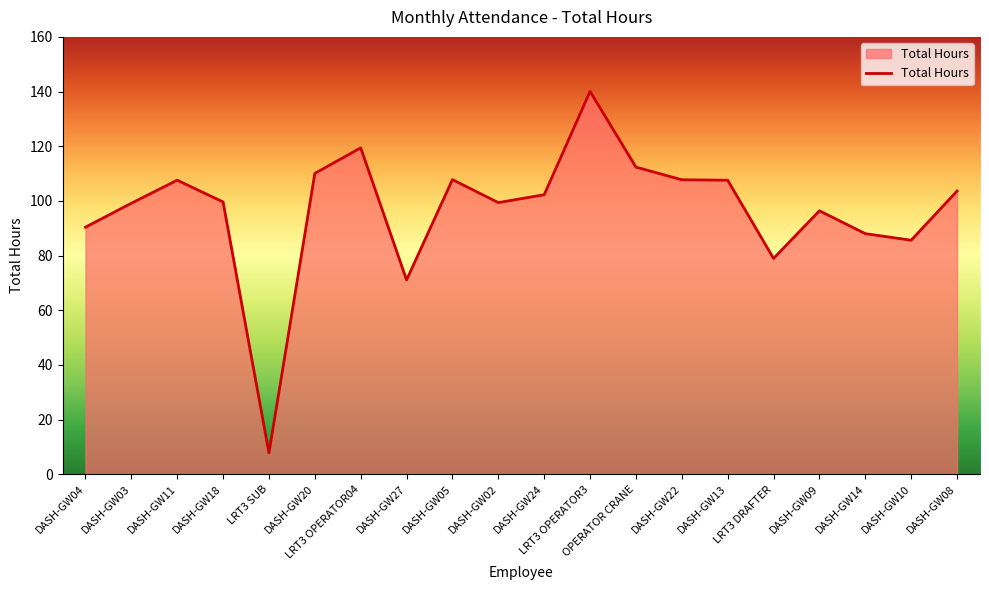

What is the ratio of the value at DASH-GW05 to the value at DASH-GW04?

1.2